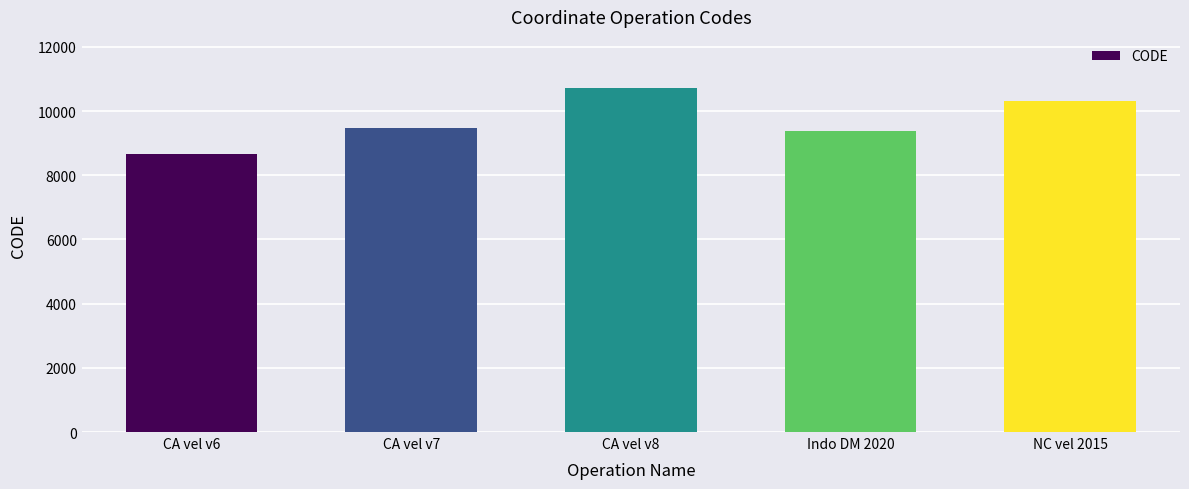

What is the ratio of the value at CA vel v8 to the value at NC vel 2015?

1.0